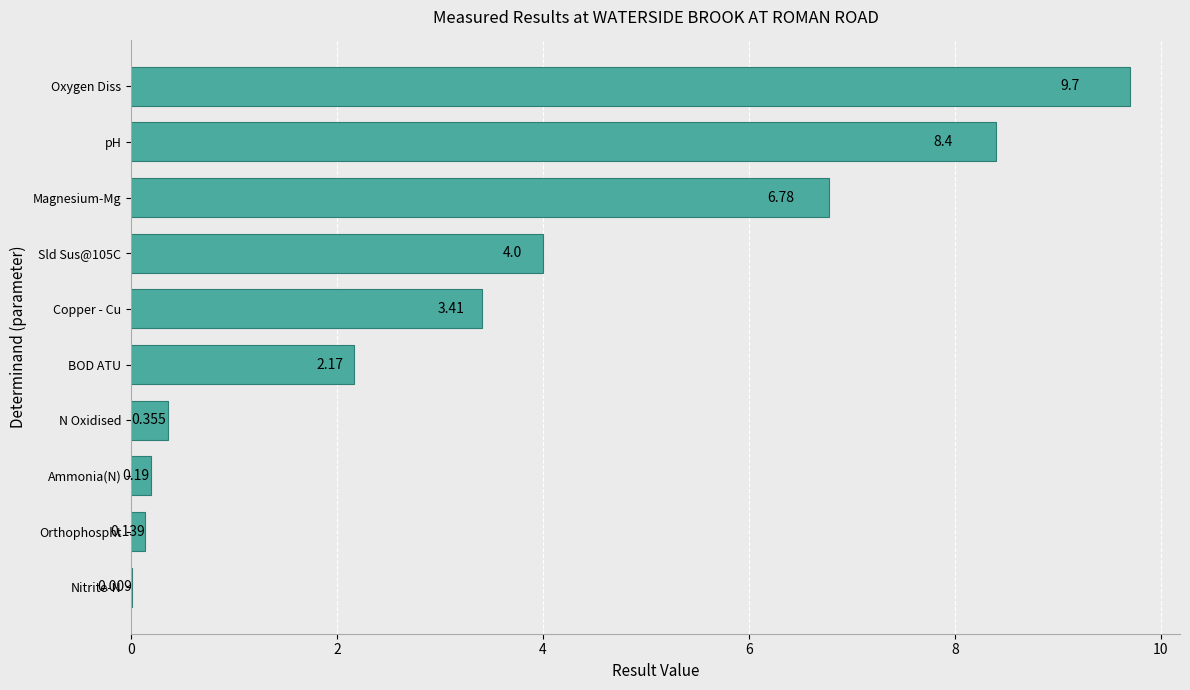

Which has a higher value, Copper - Cu or N Oxidised?

Copper - Cu